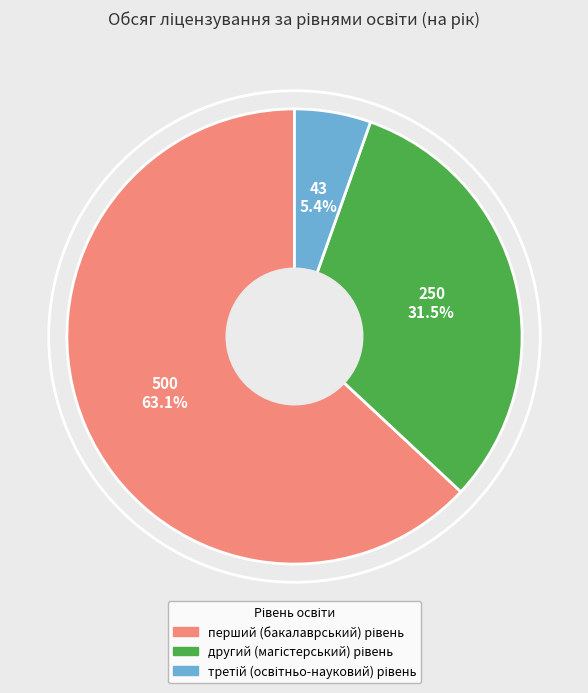

Is there any slice that represents more than half of the pie?

Yes